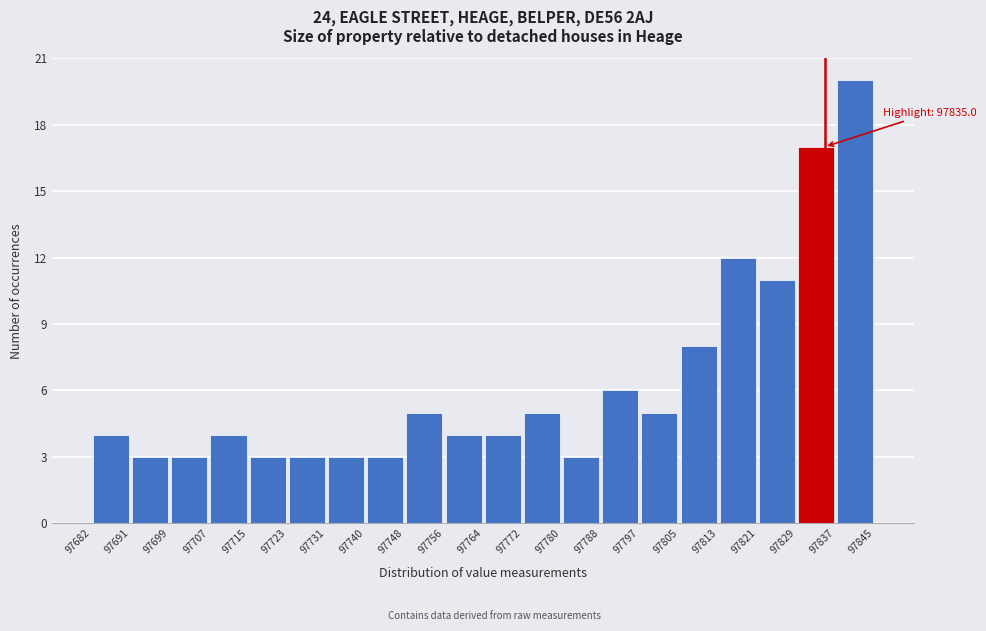

Over which range of the x-axis is the bar tallest?

97837 to 97845